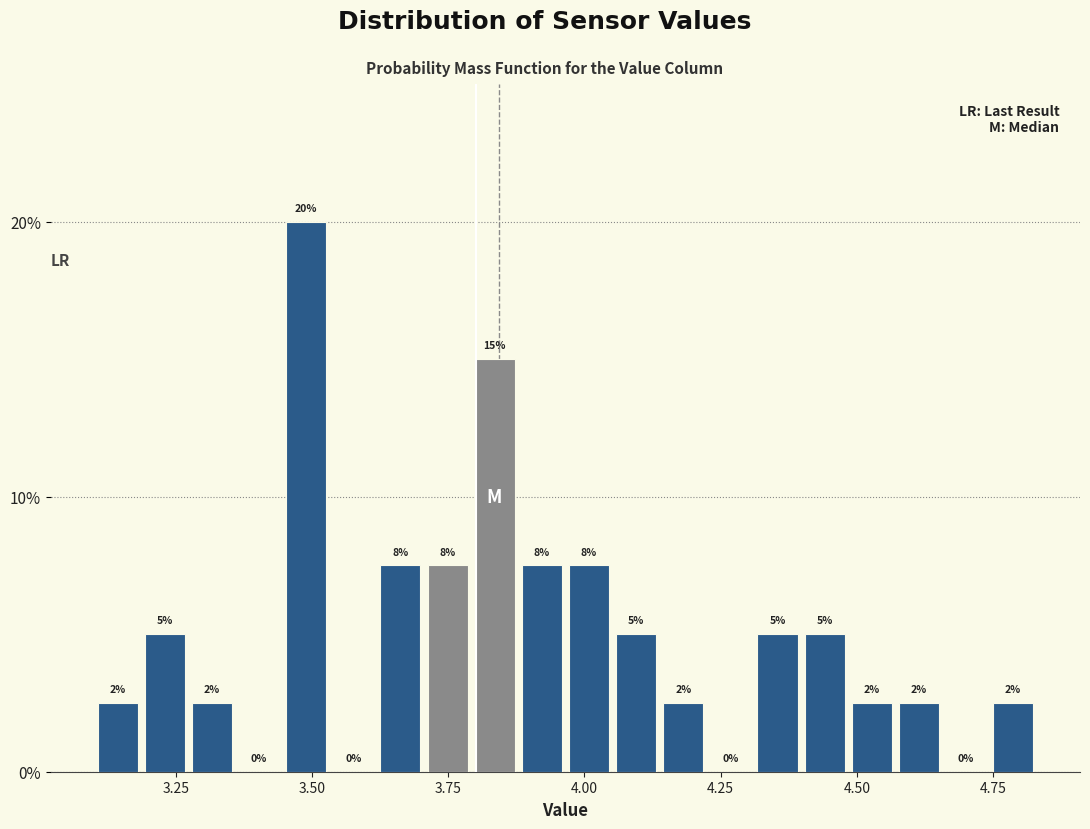

Around what value on the x-axis is the tallest bar? Give the approximate position of its centre, as read against the axis.

3.50